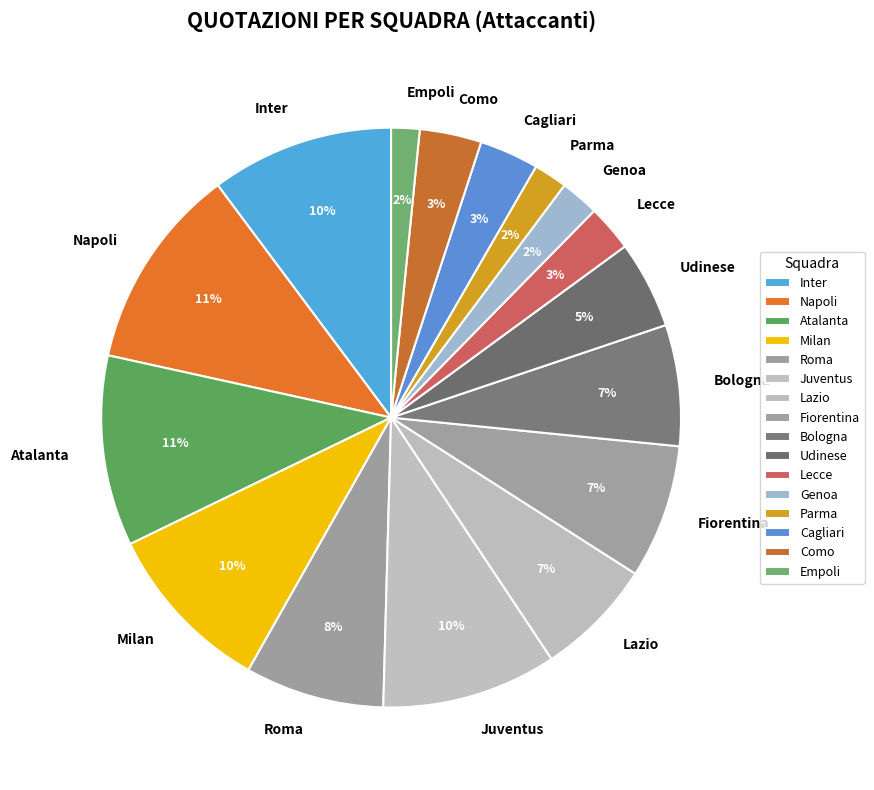

To the nearest percent, what portion does Milan represent?

10%